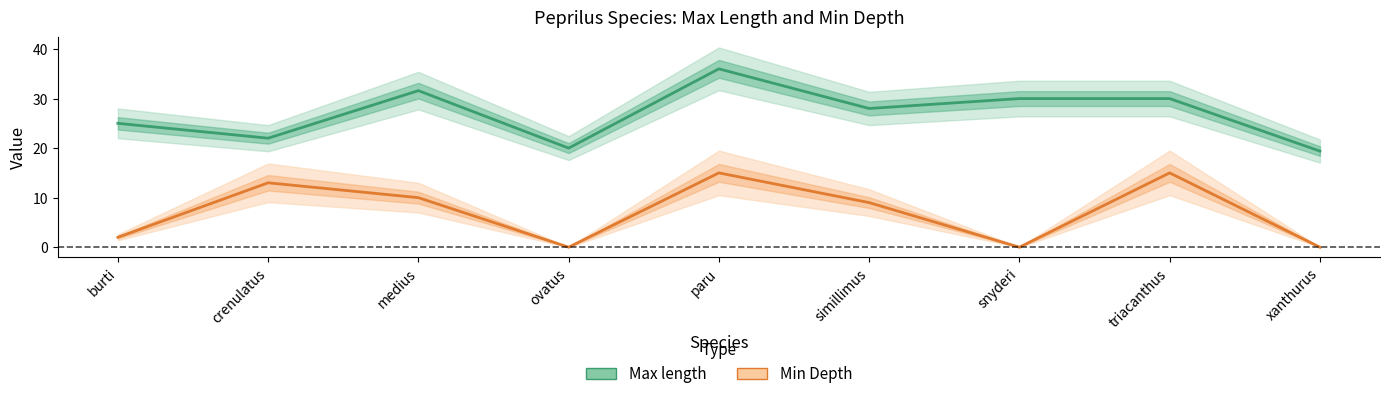

Reading left to right, what are all the values shown in this chart?

Max length: 25.0	22.0	31.6	20.0	36.0	28.0	30.0	30.0	19.4
Min Depth: 2.0	13.0	10.0	0.0	15.0	9.0	0.0	15.0	0.0